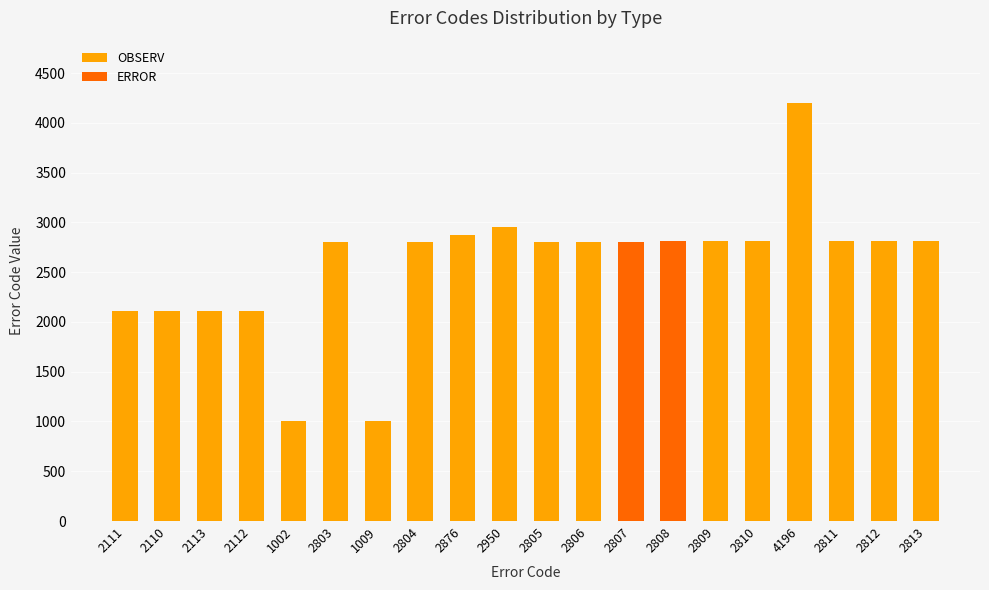

What position from the right is 2803?

15